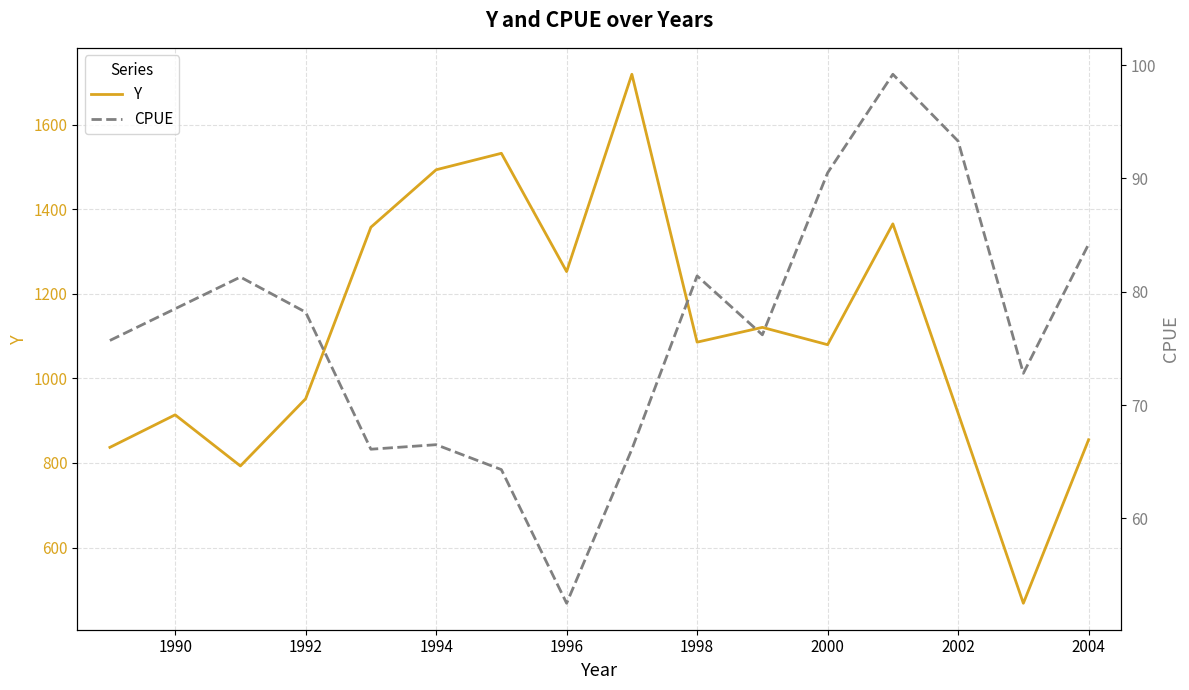

True or false: Y and CPUE cross at least once.

False